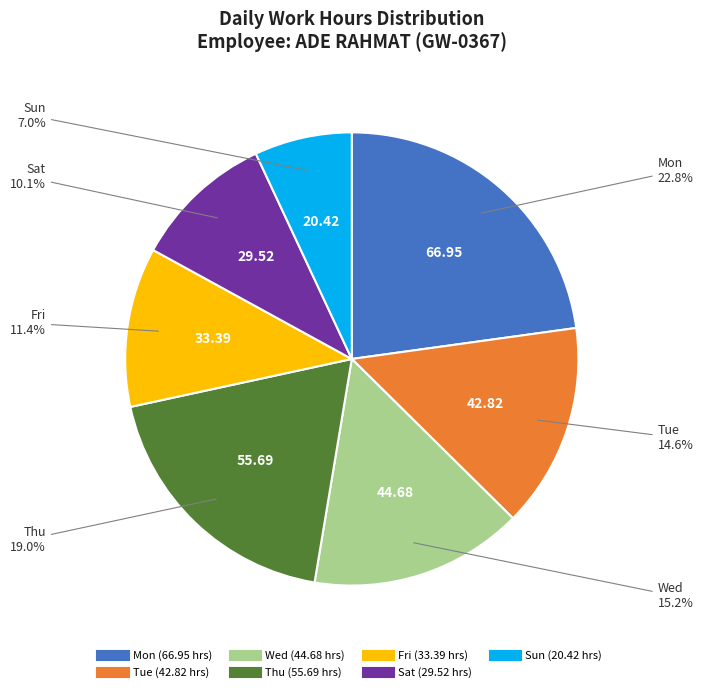

To the nearest percent, what portion does Tue represent?

15%